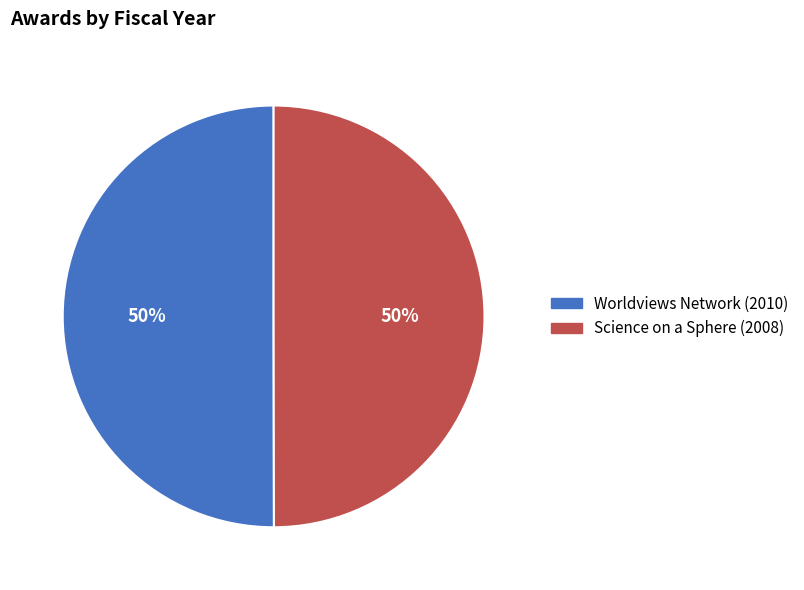

Do Science on a Sphere (2008) and Worldviews Network (2010) together represent more than half of the pie?

Yes